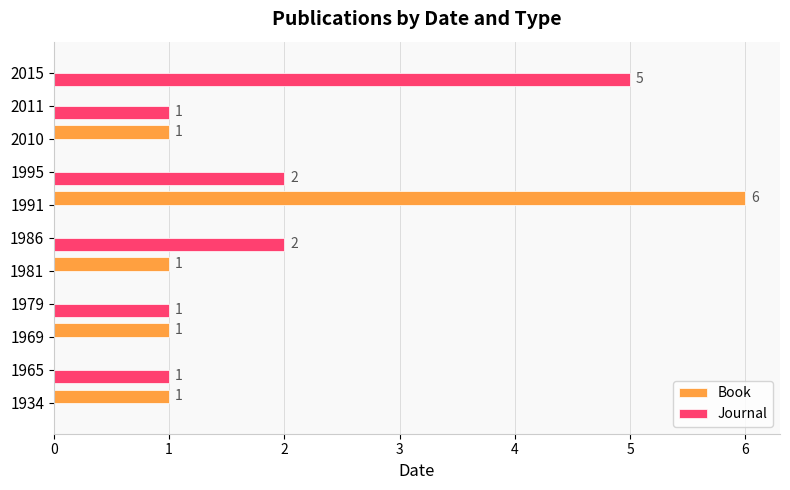

What is the maximum value for Book?

6